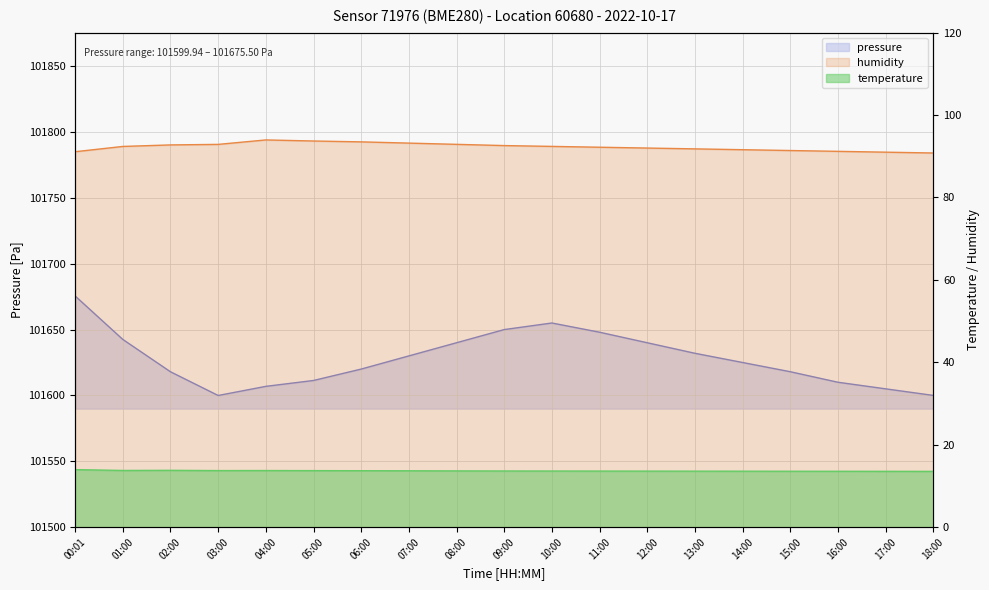

What is the highest value of the temperature series?

14.0